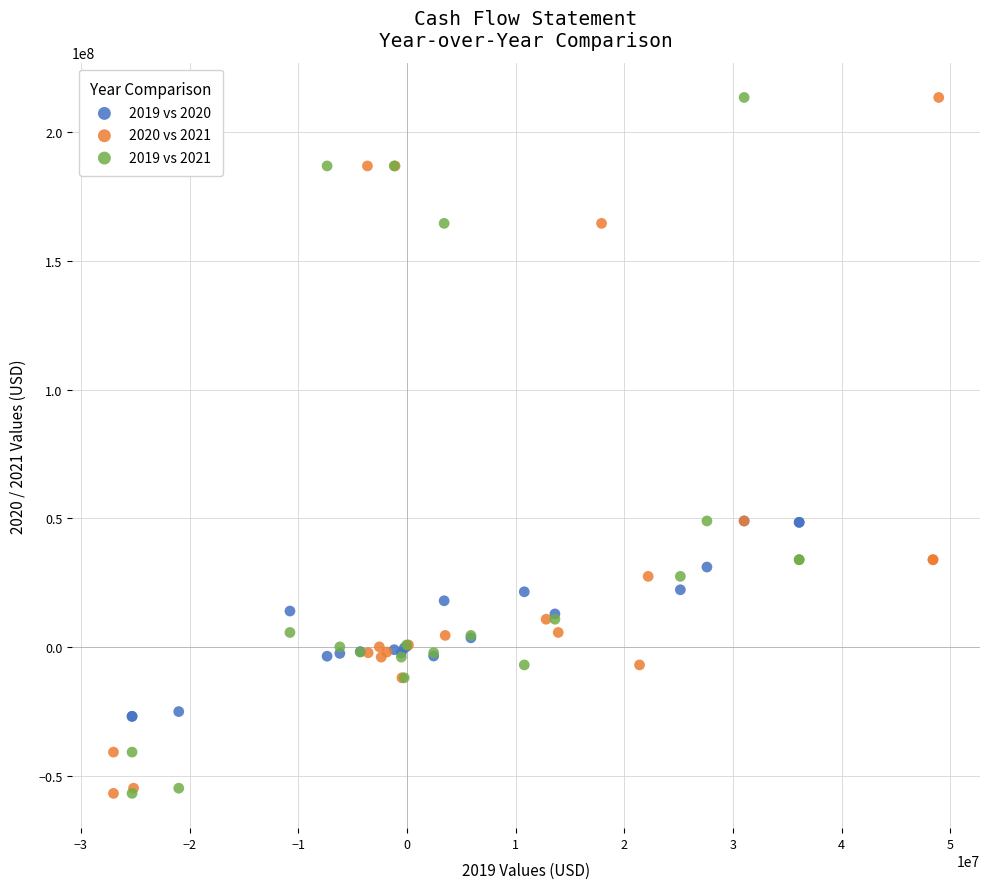

What are all the series names shown in the legend?

2019 vs 2020, 2020 vs 2021, 2019 vs 2021